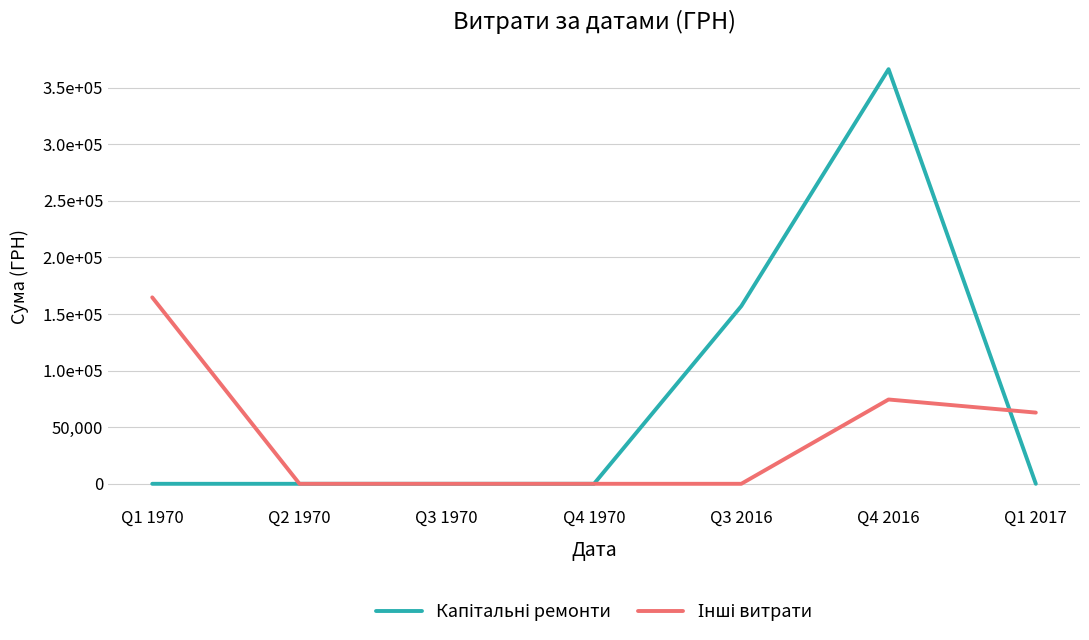

Reading right to left, transcribe all the data shown in this chart.

Капітальні ремонти: Q1 2017=0.0	Q4 2016=366222.4	Q3 2016=156952.5	Q4 1970=0.0	Q3 1970=0.0	Q2 1970=0.0	Q1 1970=0.0
Інші витрати: Q1 2017=62894.4	Q4 2016=74462.0	Q3 2016=0.0	Q4 1970=0.0	Q3 1970=0.0	Q2 1970=0.0	Q1 1970=164662.4